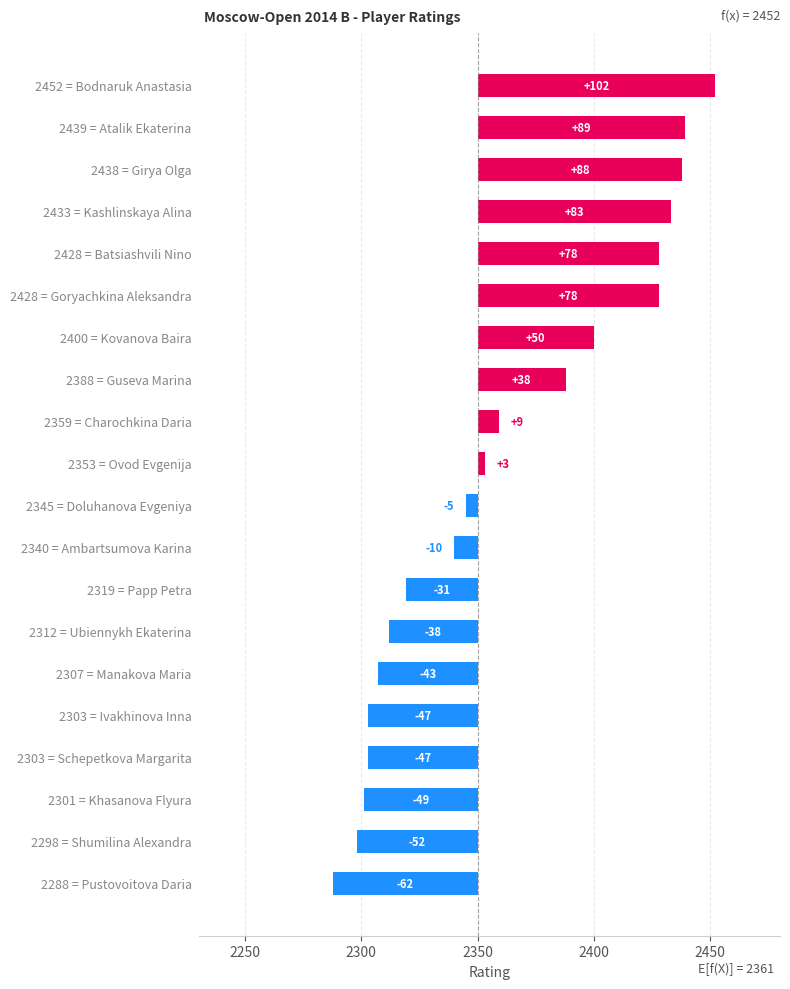

What is the difference between the values at 2359 = Charochkina Daria and 2301 = Khasanova Flyura?

58